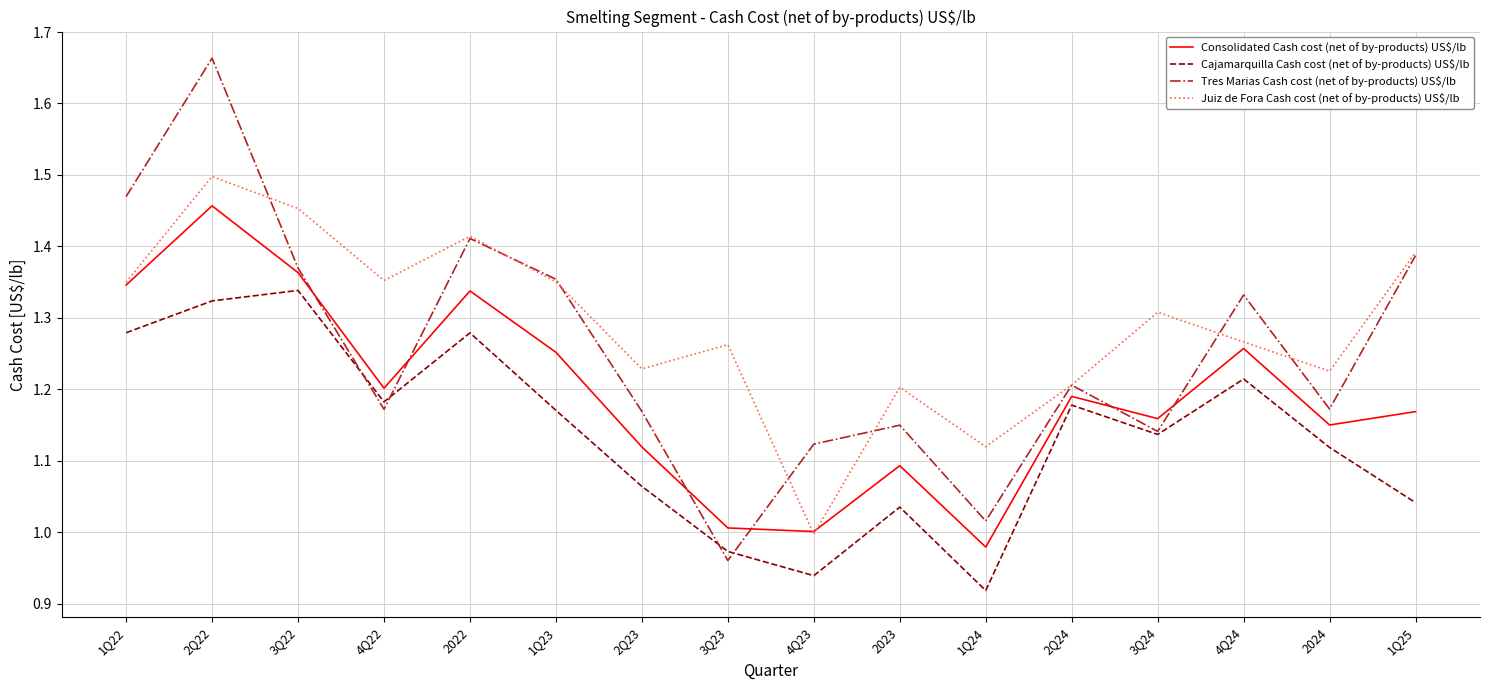

Count the number of data series in this chart.

4